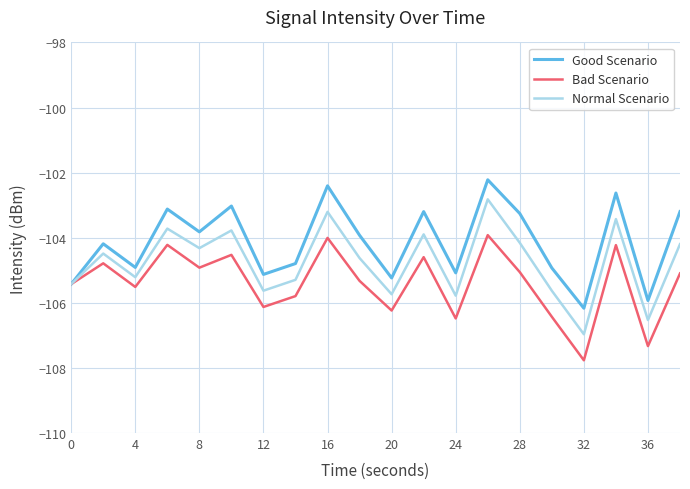

List the series in order of their overall mean, highest first.

Good Scenario, Normal Scenario, Bad Scenario